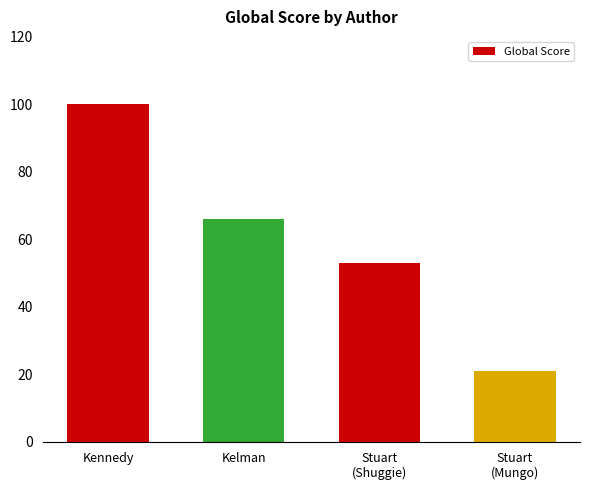

At which category does the chart reach its peak across all series?

Kennedy